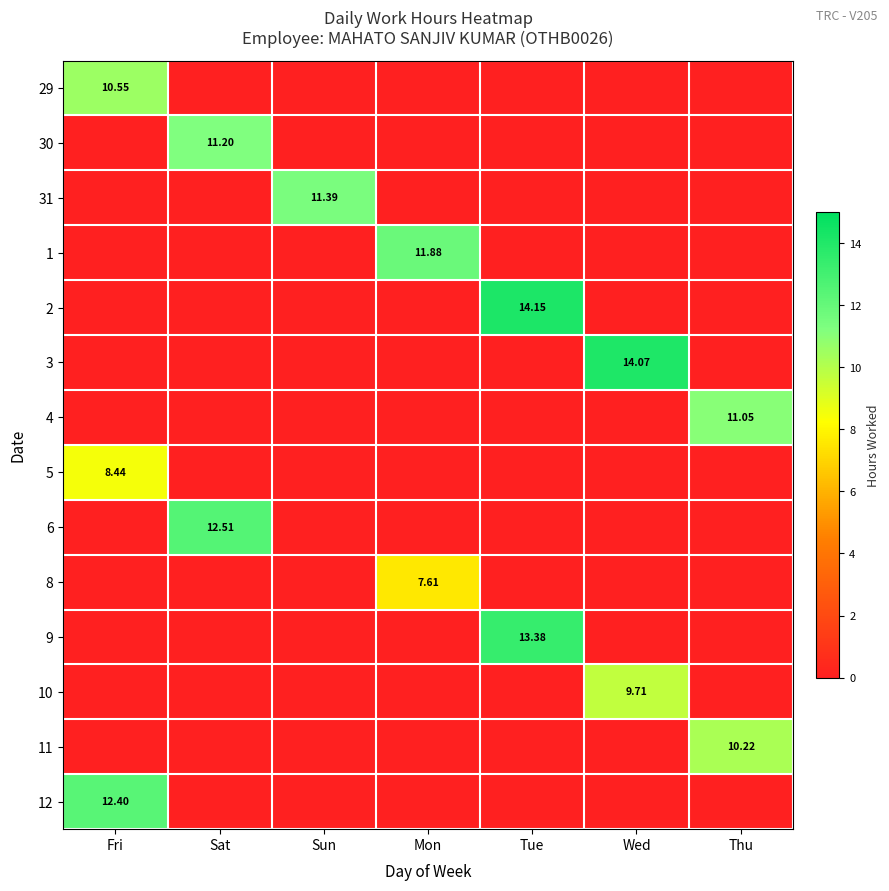

The 1 series shows 0.0 at Sat. True or false?

True